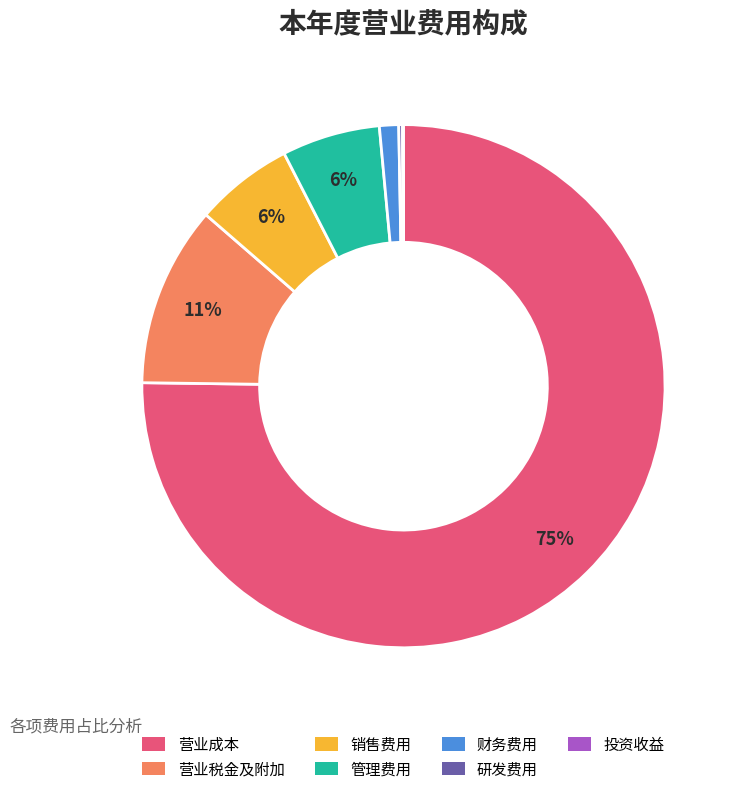

Which category has the biggest portion of the pie?

营业成本